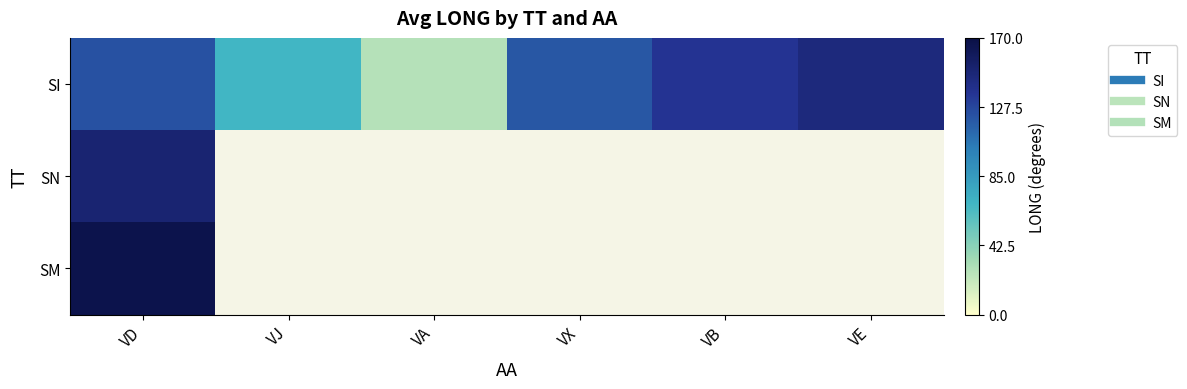

What is the lowest value of the SN series?

150.6